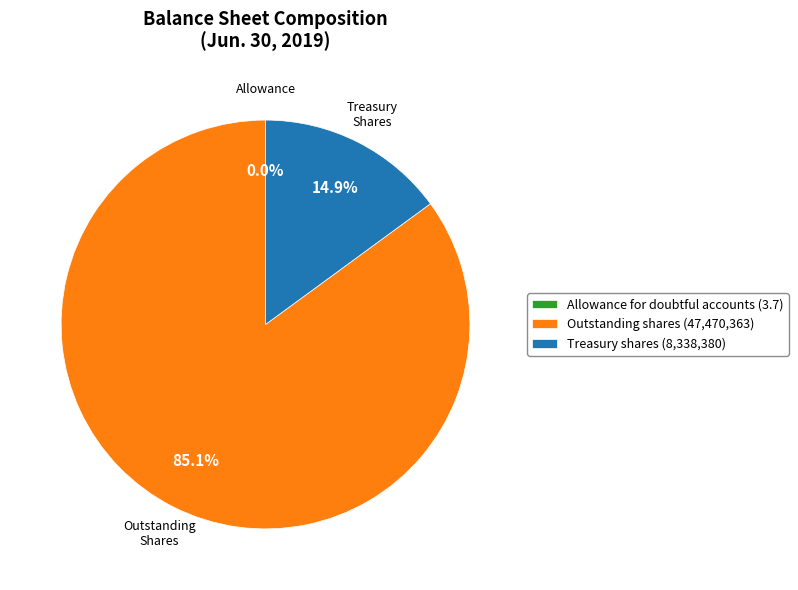

Is the sum of Outstanding shares (47,470,363) and Treasury shares (8,338,380) greater than half?

Yes